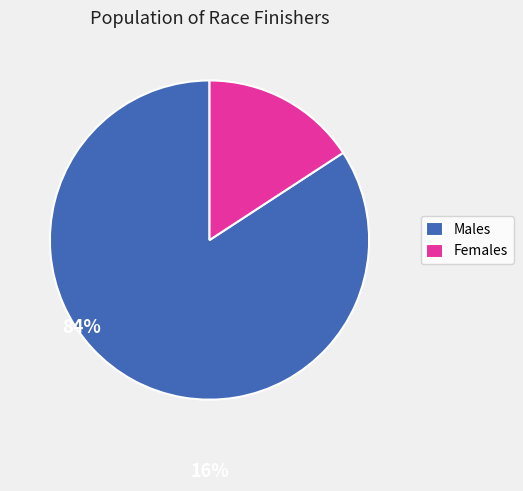

Count the number of slices in the pie.

2